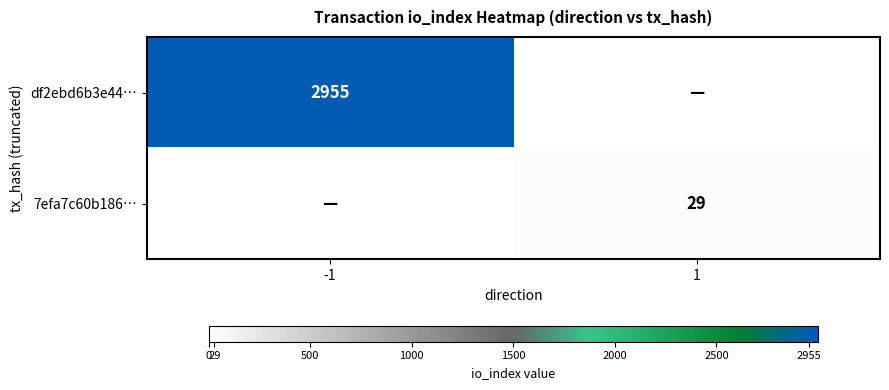

The df2ebd6b3e44… series shows 4294 at -1. True or false?

False